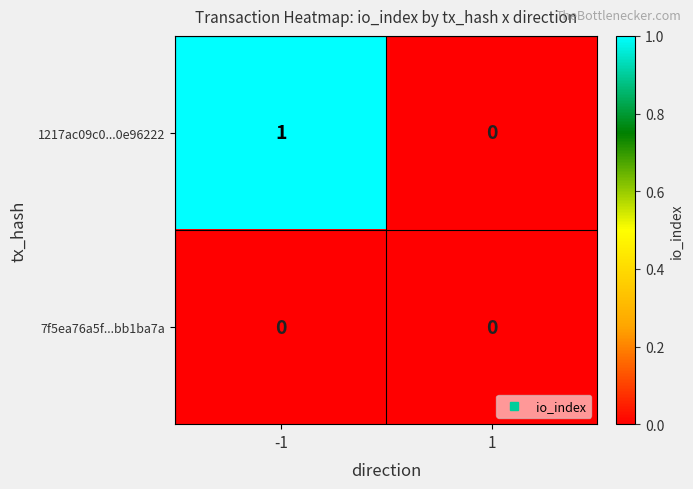

Which series has the largest total across all categories?

1217ac09c0...0e96222